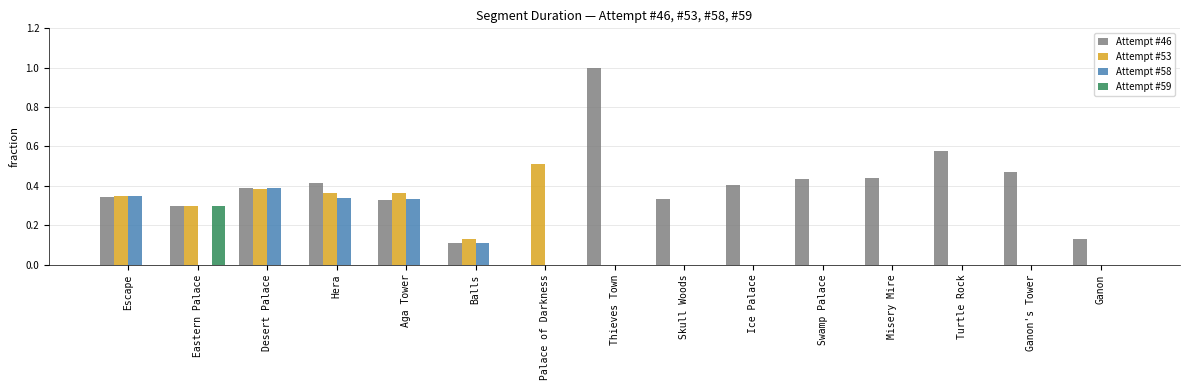

At which category is the sum across all series the highest?

Desert Palace